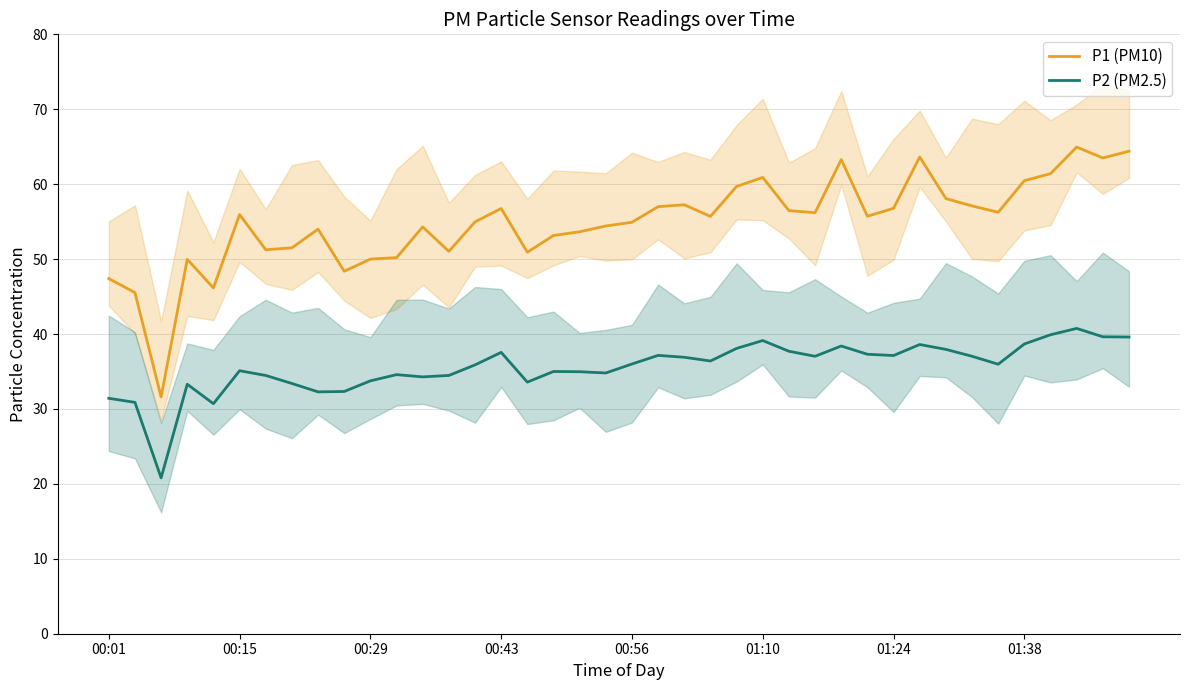

True or false: P2 (PM2.5) and P1 (PM10) intersect in this chart.

False